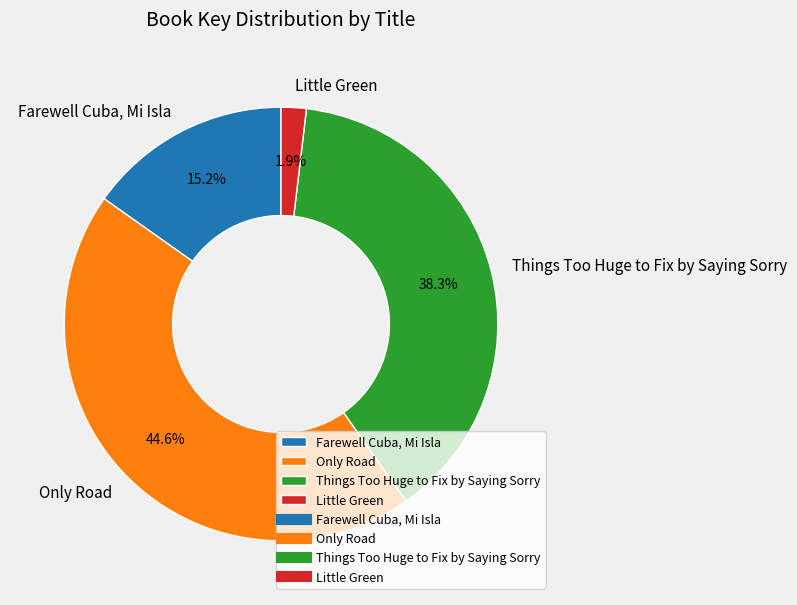

What is the smallest slice in the pie chart?

Little Green